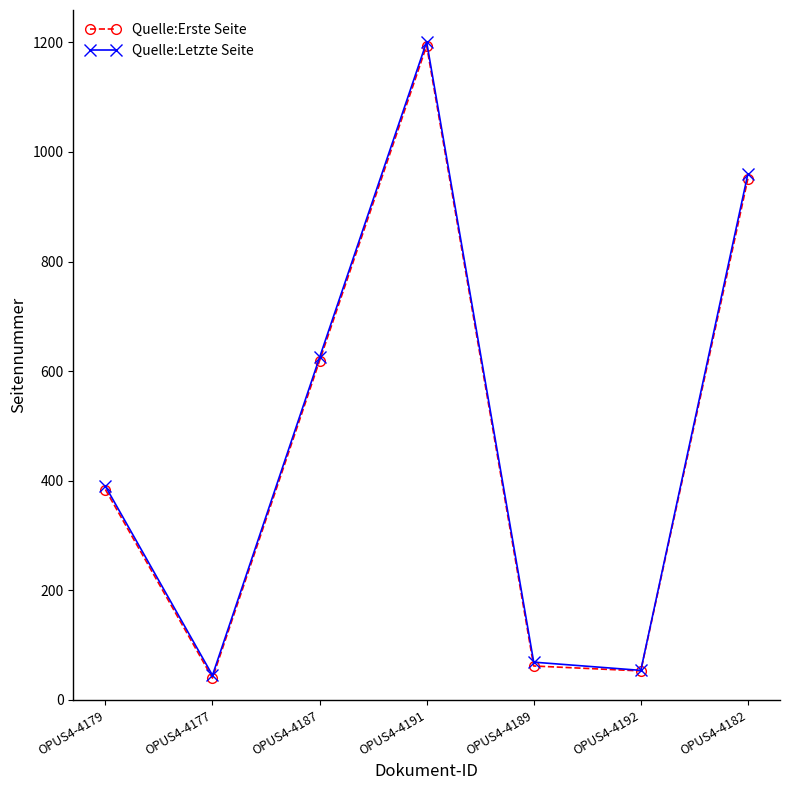

Between OPUS4-4187 and OPUS4-4189, which series saw the biggest shift?

Quelle:Erste Seite